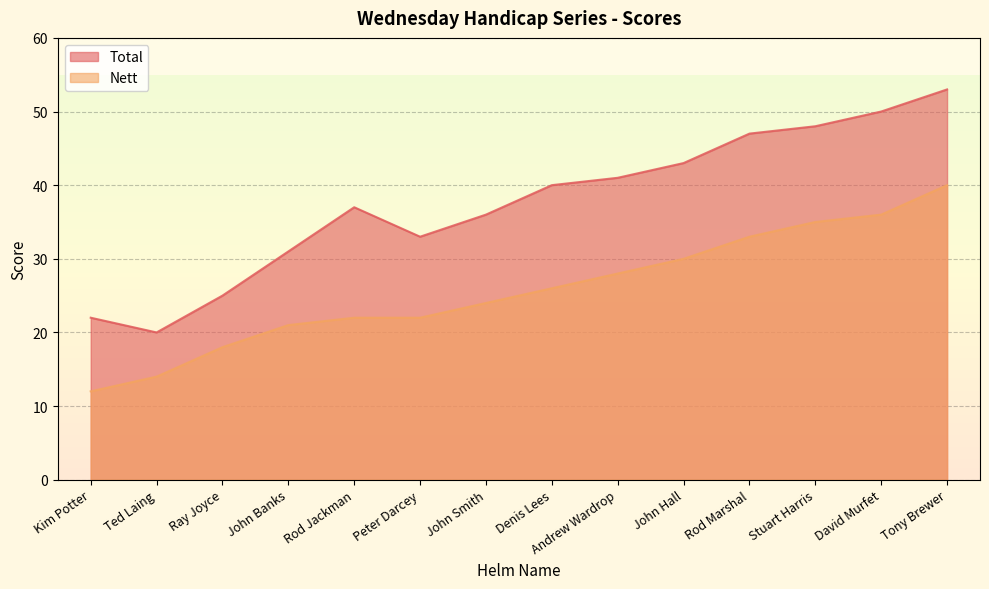

Where does the Total series first go above 40?

Andrew Wardrop